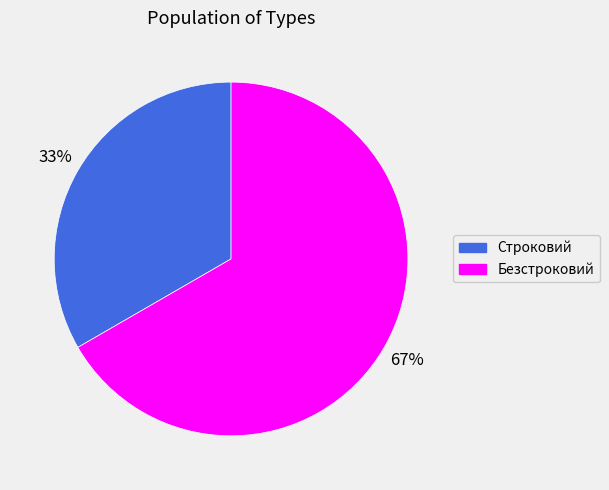

How many slices are in this pie chart?

2